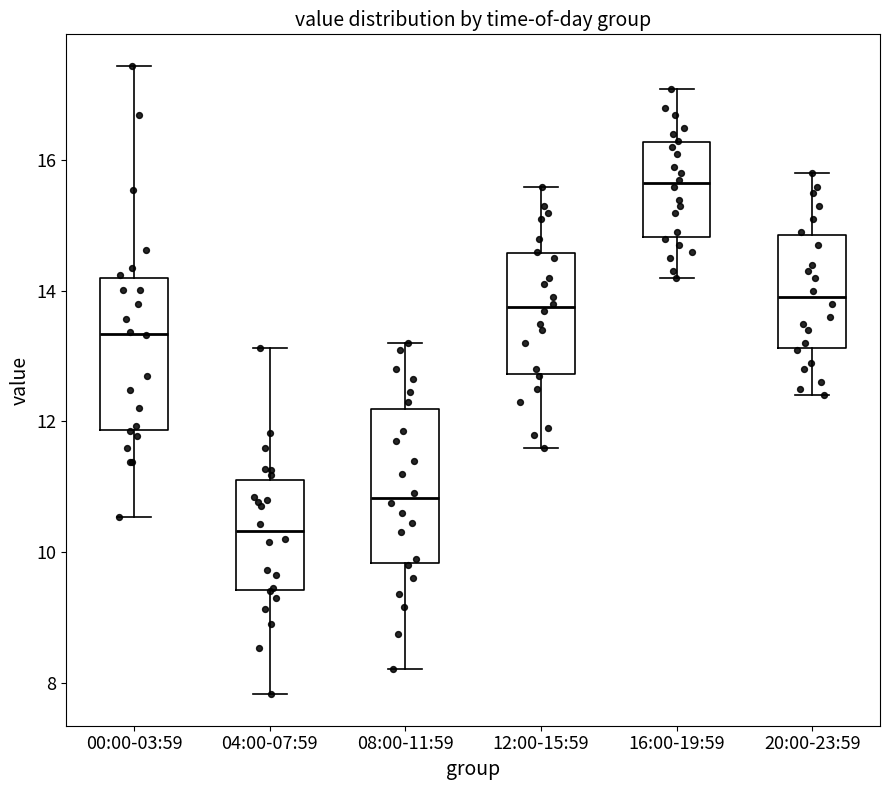

Where is the upper edge of the box for 08:00-11:59 on the y-axis? The values are not printed on the chart, so give them approximately, as read against the axis.

12.2